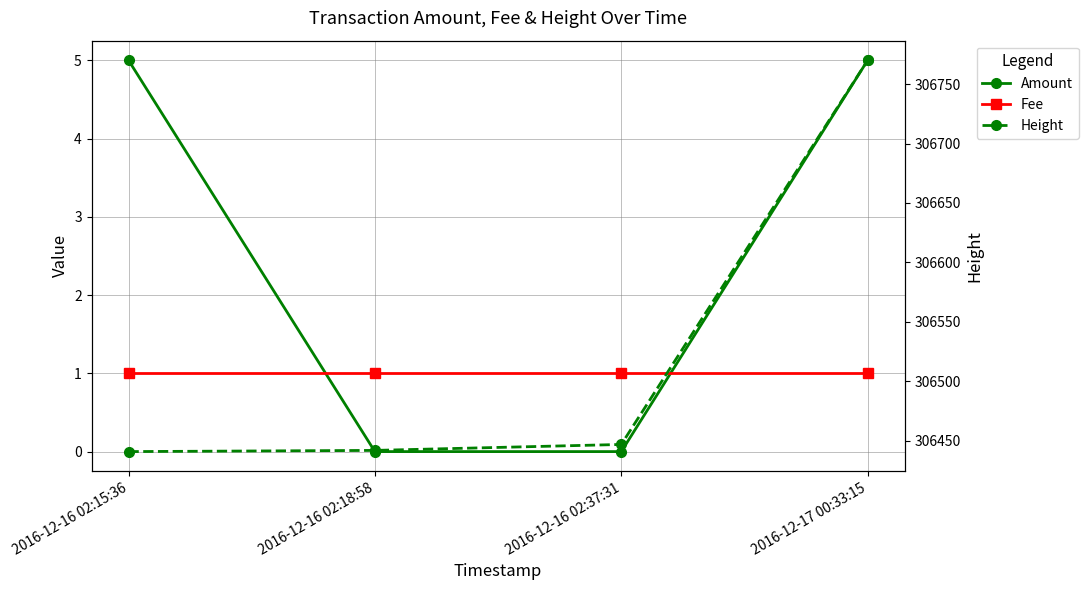

Count the number of data series in this chart.

3